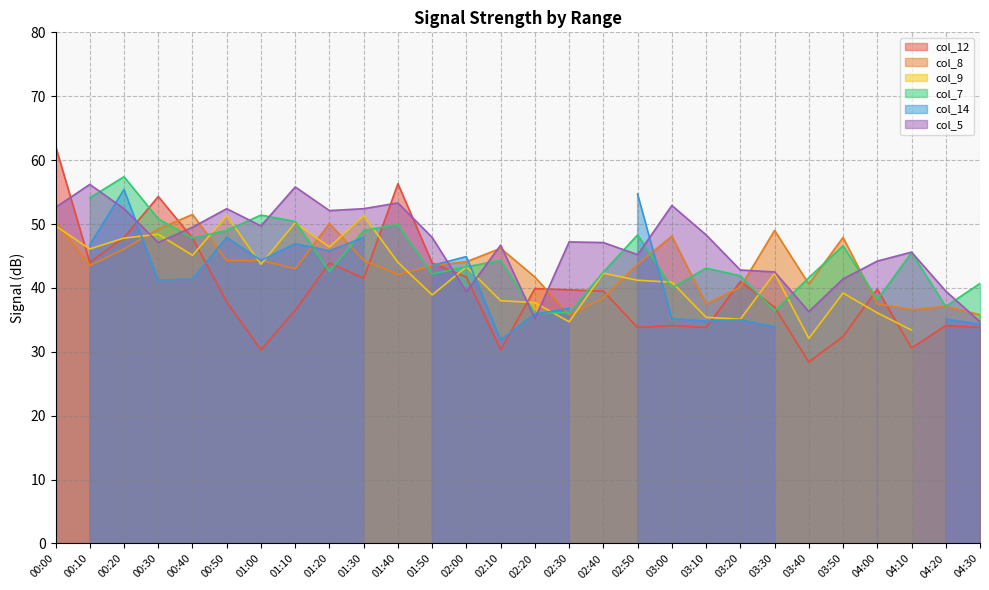

True or false: col_12 and col_5 intersect in this chart.

True